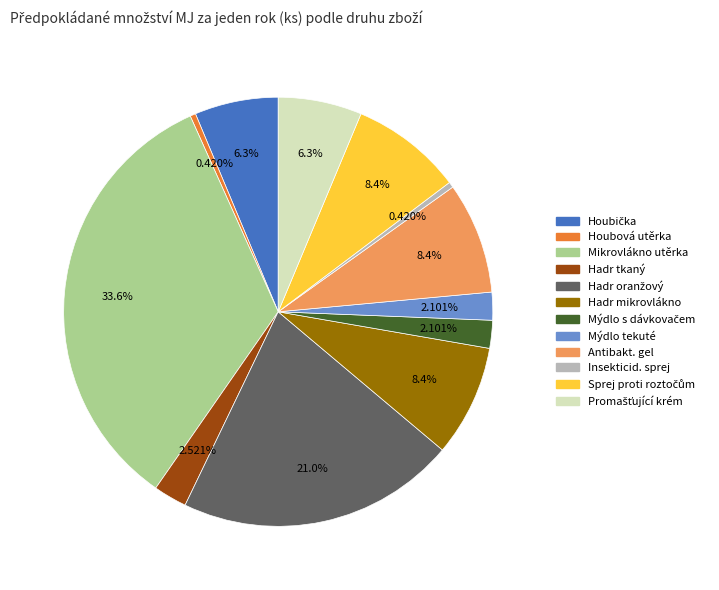

Is there a majority slice in this chart?

No